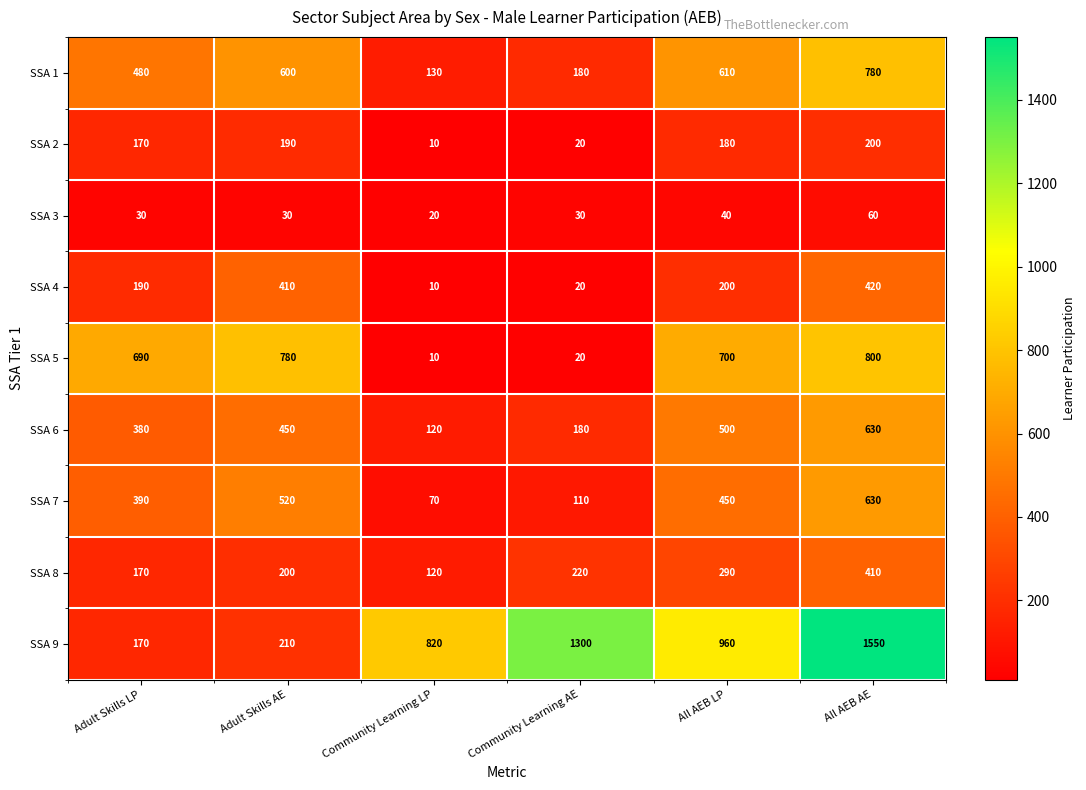

What is the maximum value shown in the chart?

1550